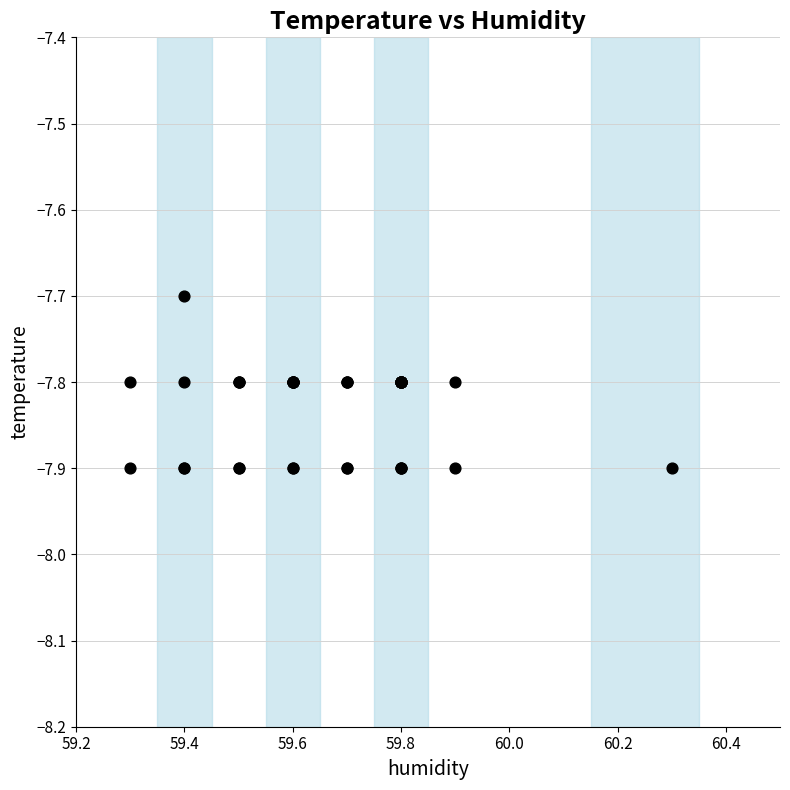

What Y value in the scatter plot is closest to -7?

-7.7